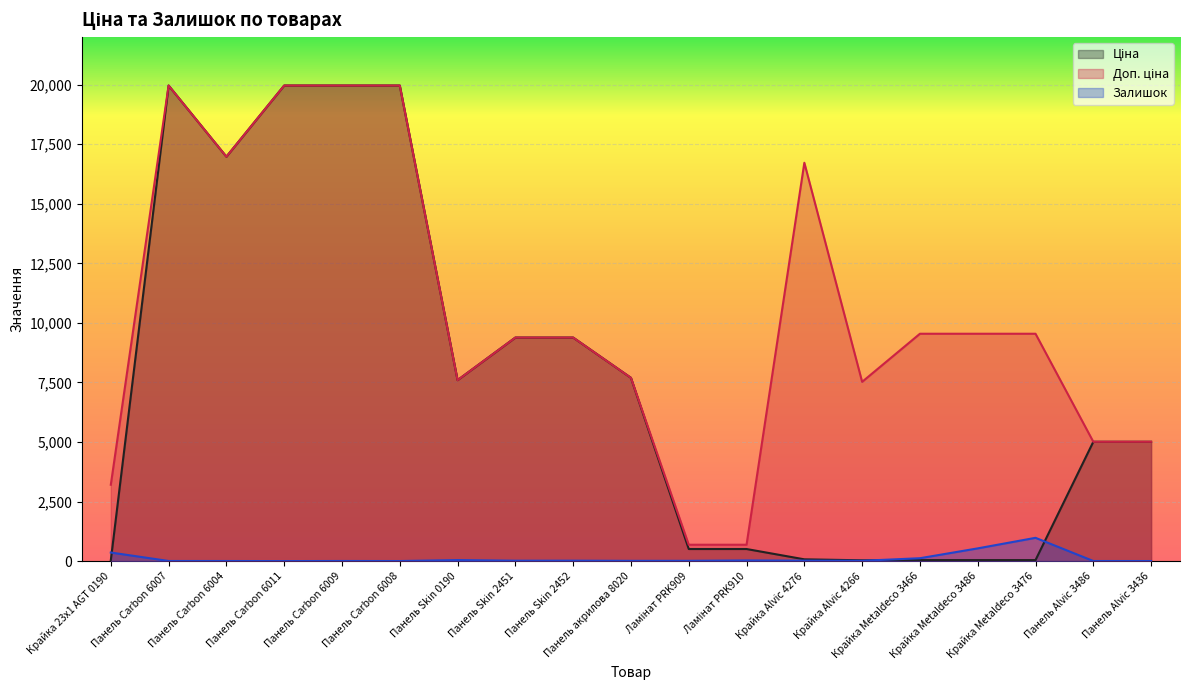

Which series has the largest total across all categories?

Доп. ціна